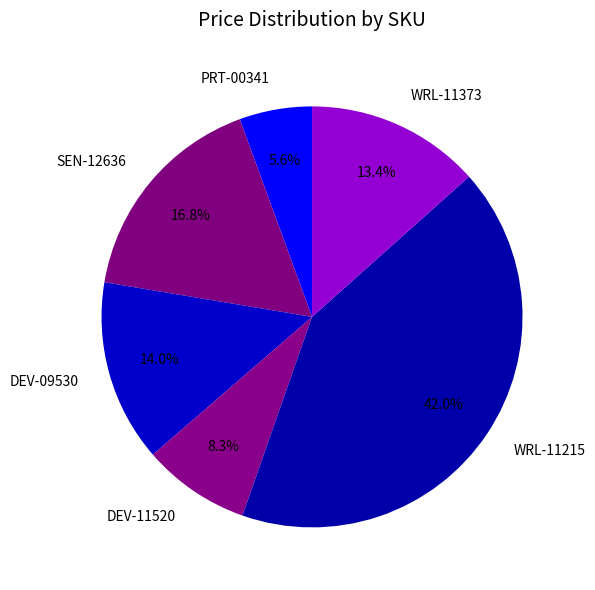

Does SEN-12636 account for over 50% of the chart?

No